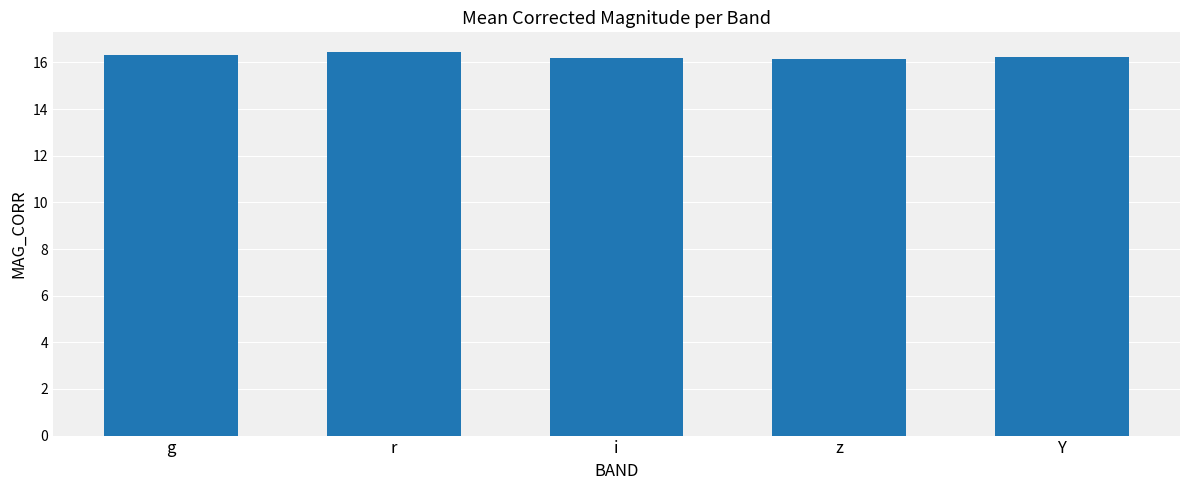

What value does the data have at z?

16.1